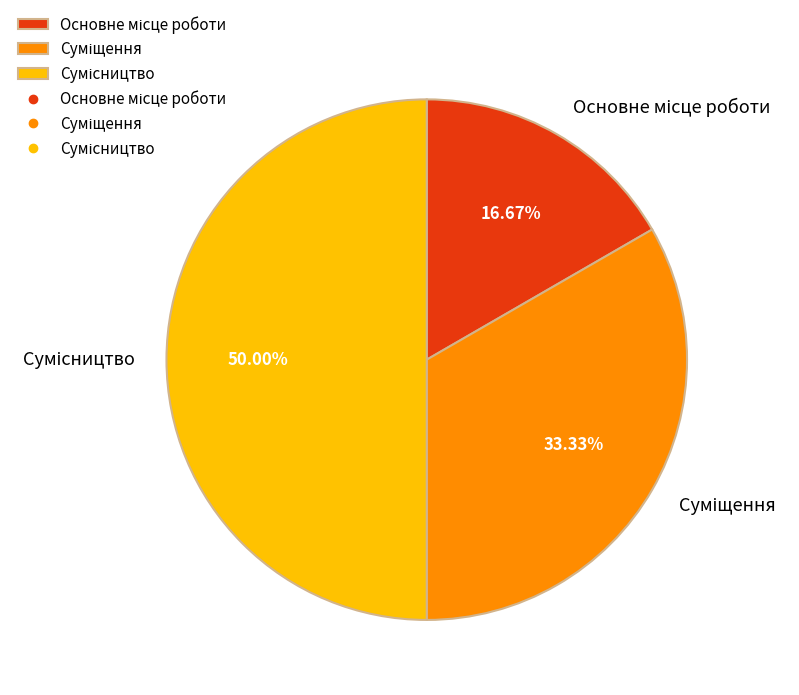

To the nearest percent, what is the combined percentage of Сумісництво and Основне місце роботи?

67%